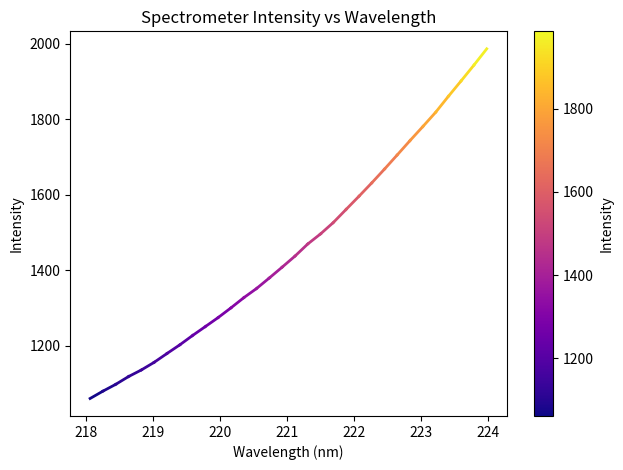

What is the minimum value shown in the chart?

1061.1